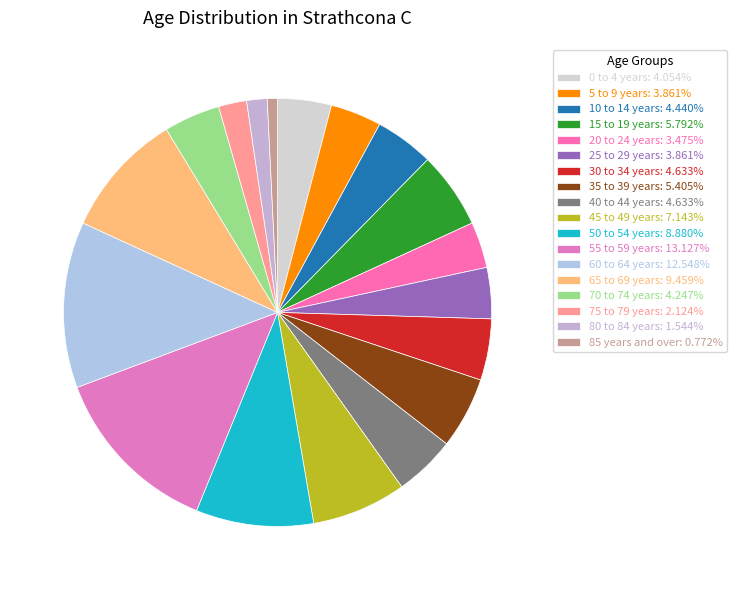

How many slices are in this pie chart?

18